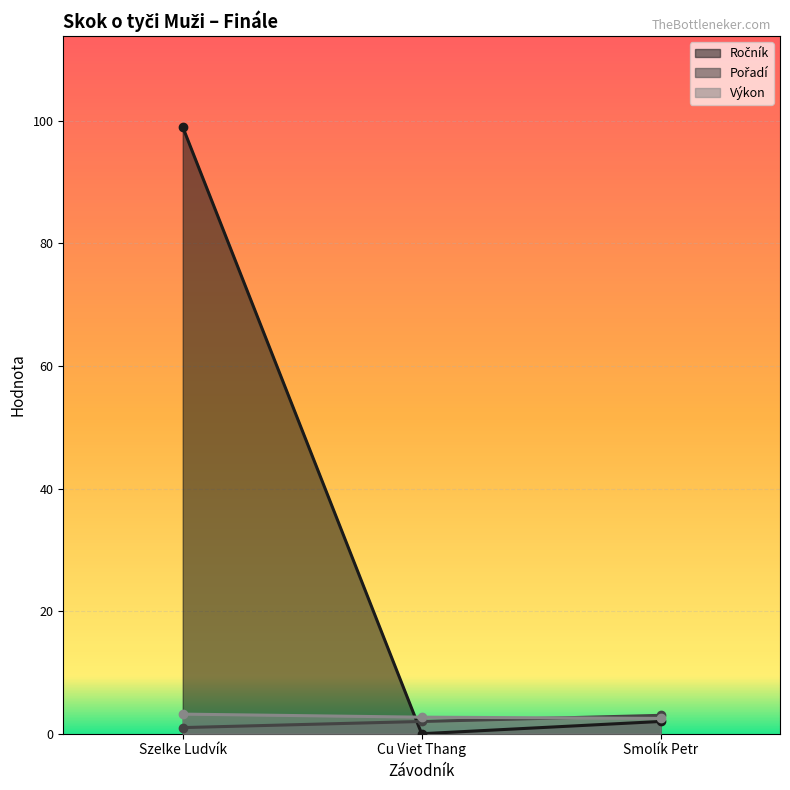

What is the sum of all Výkon values?

8.4